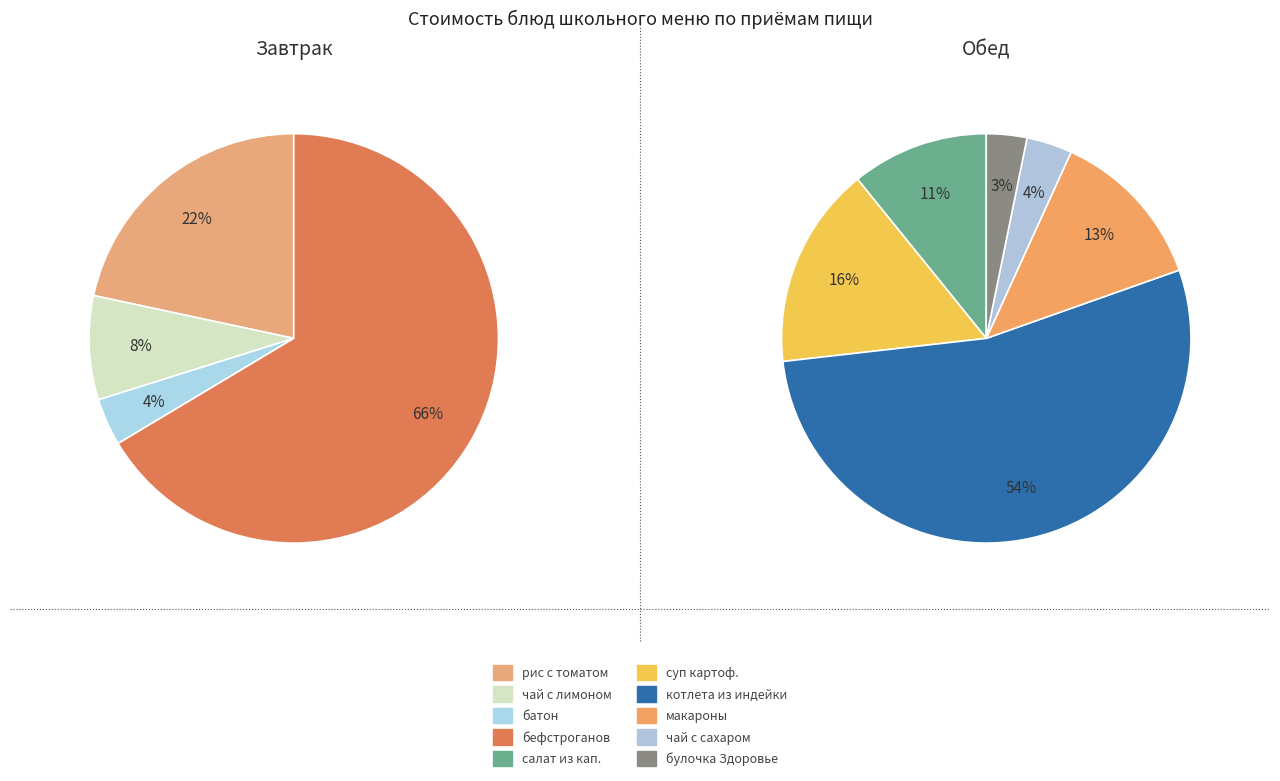

The булочка (хлеб) Здоровье из ржаной муки slice represents 10% of the pie. True or false?

False